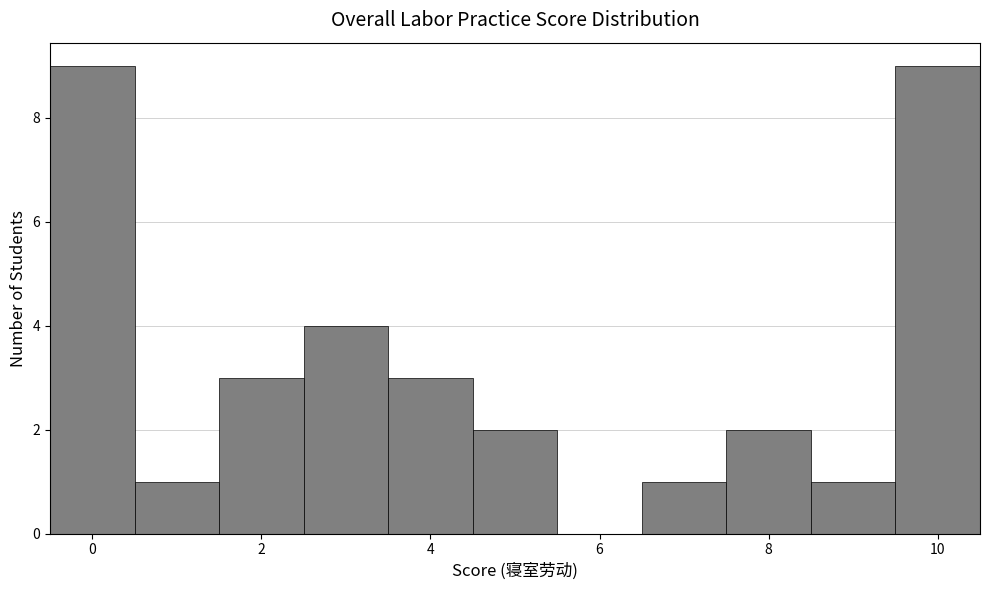

What is the height of the bar covering 8.5 to 9.5 on the x-axis? Neither the bar edges nor the heights are printed on the chart, so give them approximately, as read against the axes.

1